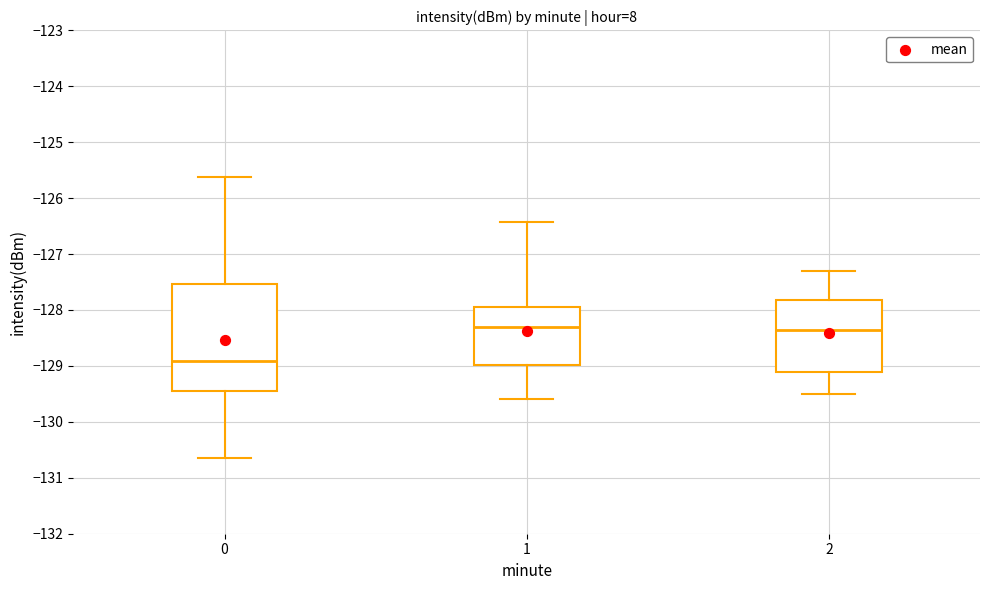

Reading left to right, transcribe this box plot: for each box, give where its median line is, the range the box spans, and where its two whiskers end, as read against the y-axis. The values are not printed on the chart, so give them approximately, as read against the axis.

0: median -128.9, box -129.4 to -127.5, whiskers -130.6 to -125.6
1: median -128.3, box -129.0 to -127.9, whiskers -129.6 to -126.4
2: median -128.3, box -129.1 to -127.8, whiskers -129.5 to -127.3